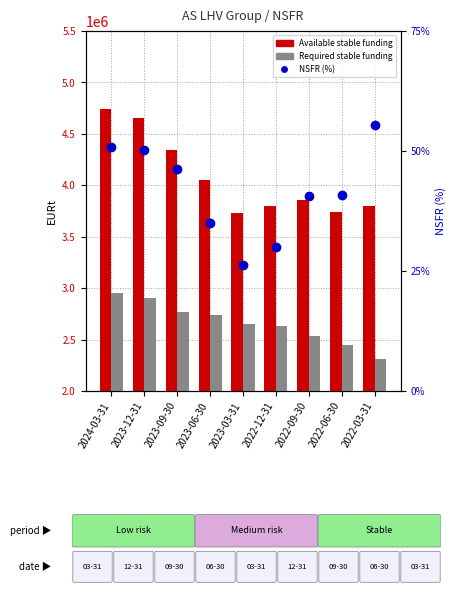

What is the difference between the maximum and second lowest values in the NSFR (%) series?

0.2